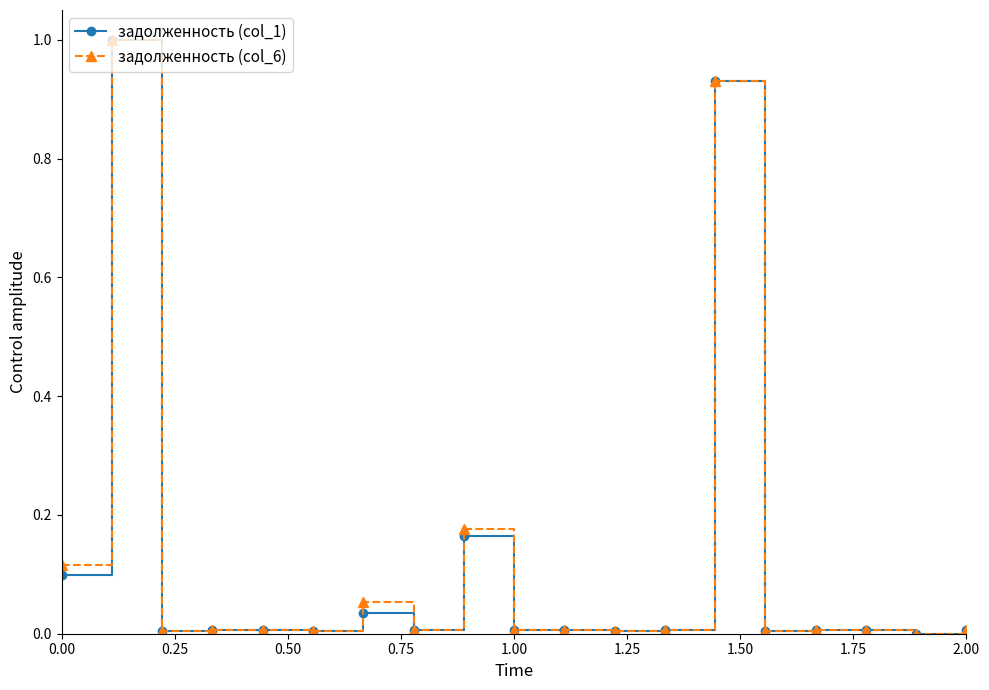

True or false: задолженность (col_1) has more than 2 interior local peaks.

True